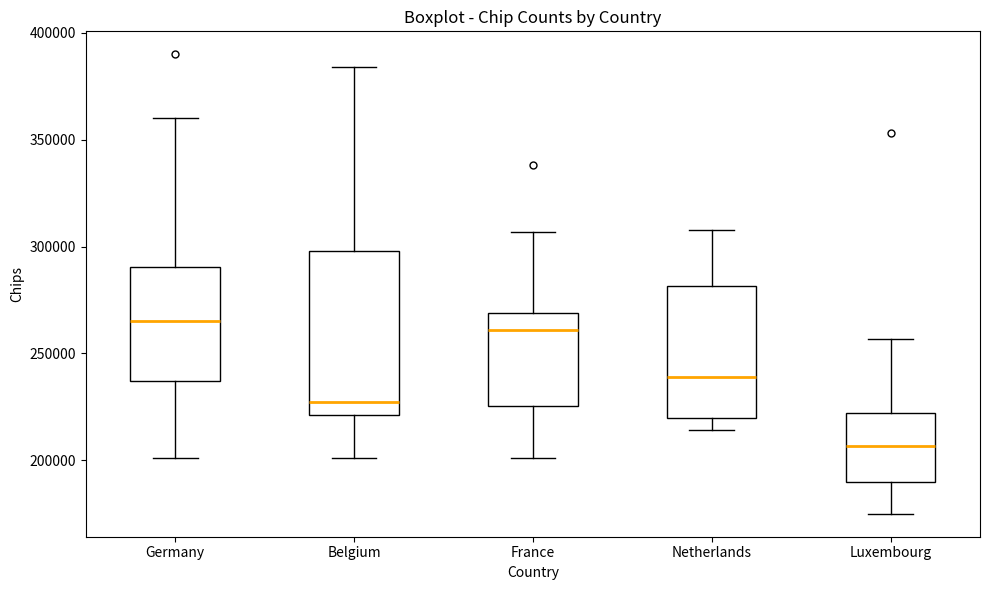

Comparing the boxes themselves (not the whiskers), which one is the tallest?

Belgium